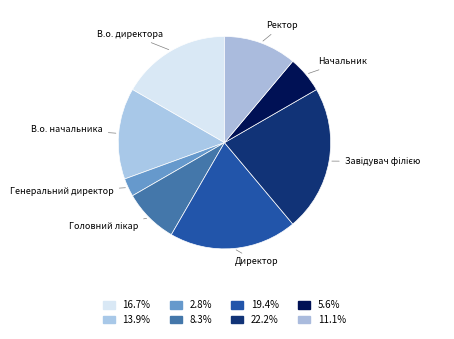

Which category has the smallest portion of the pie?

Генеральний директор